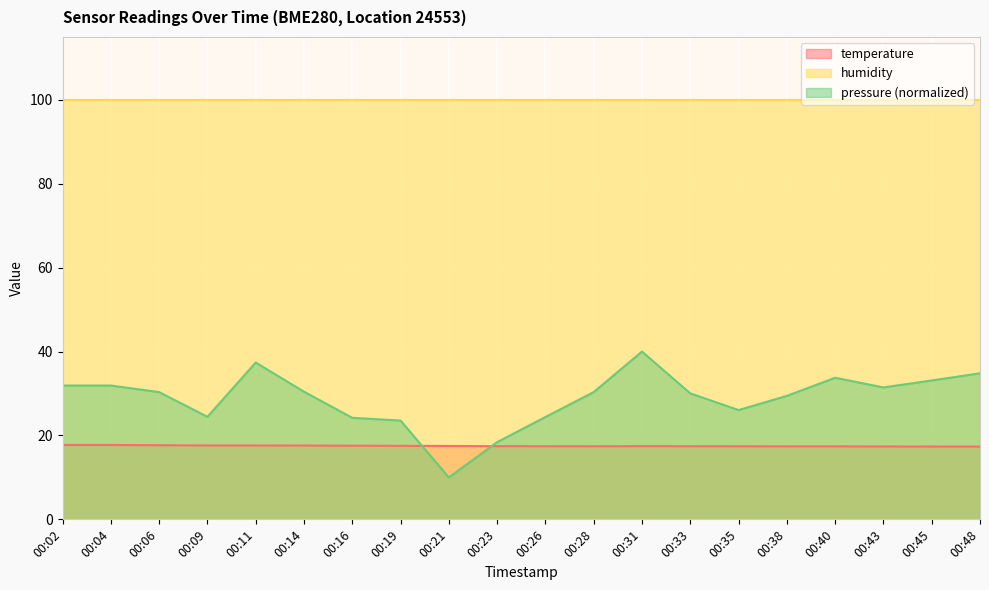

List the series in order of their peak value, lowest first.

temperature, pressure (normalized), humidity